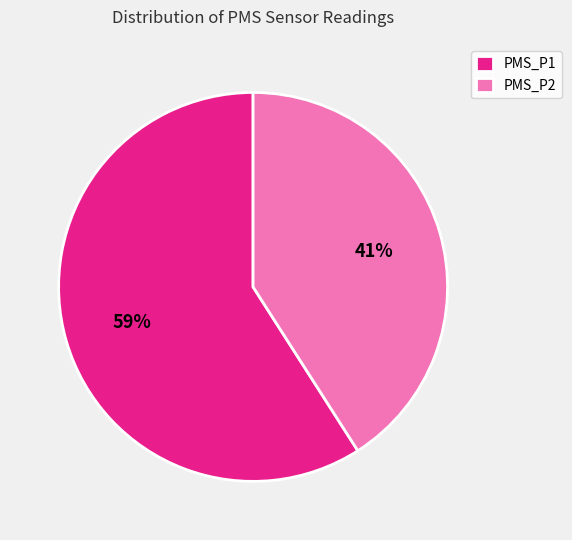

Is the sum of PMS_P2 and PMS_P1 greater than half?

Yes